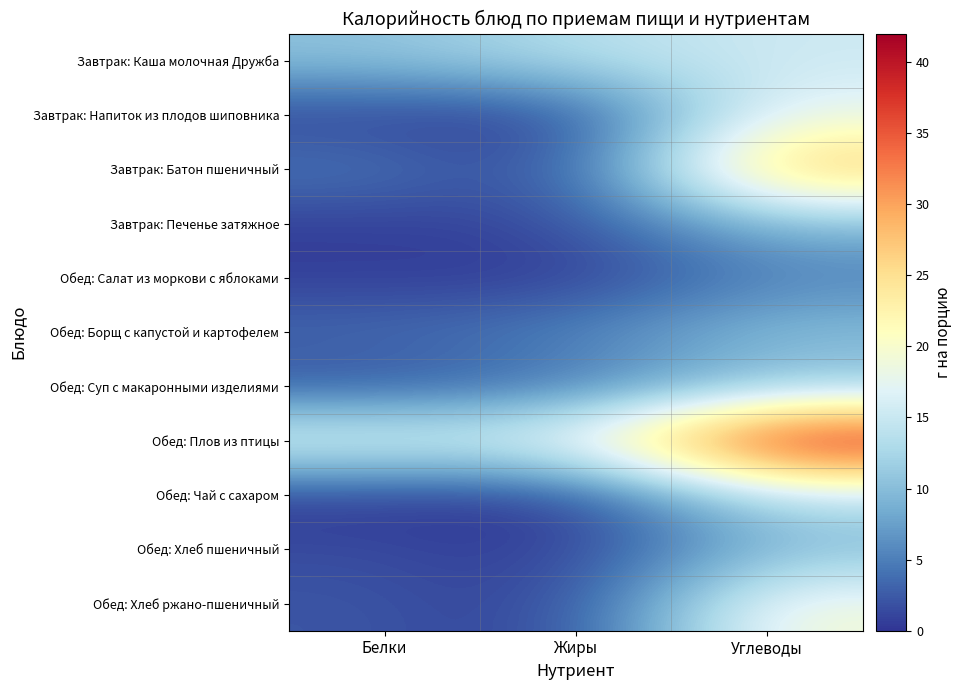

What is the spread (max minus min) of values at Жиры?

17.7